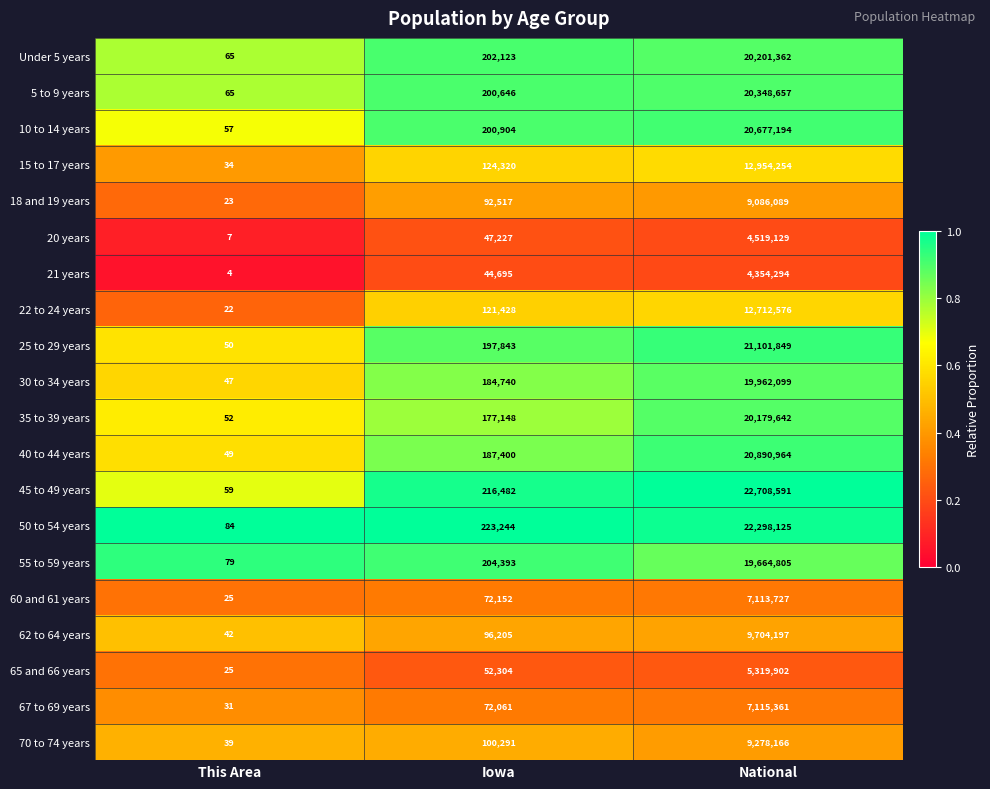

Which series has the largest range (max minus min)?

45 to 49 years